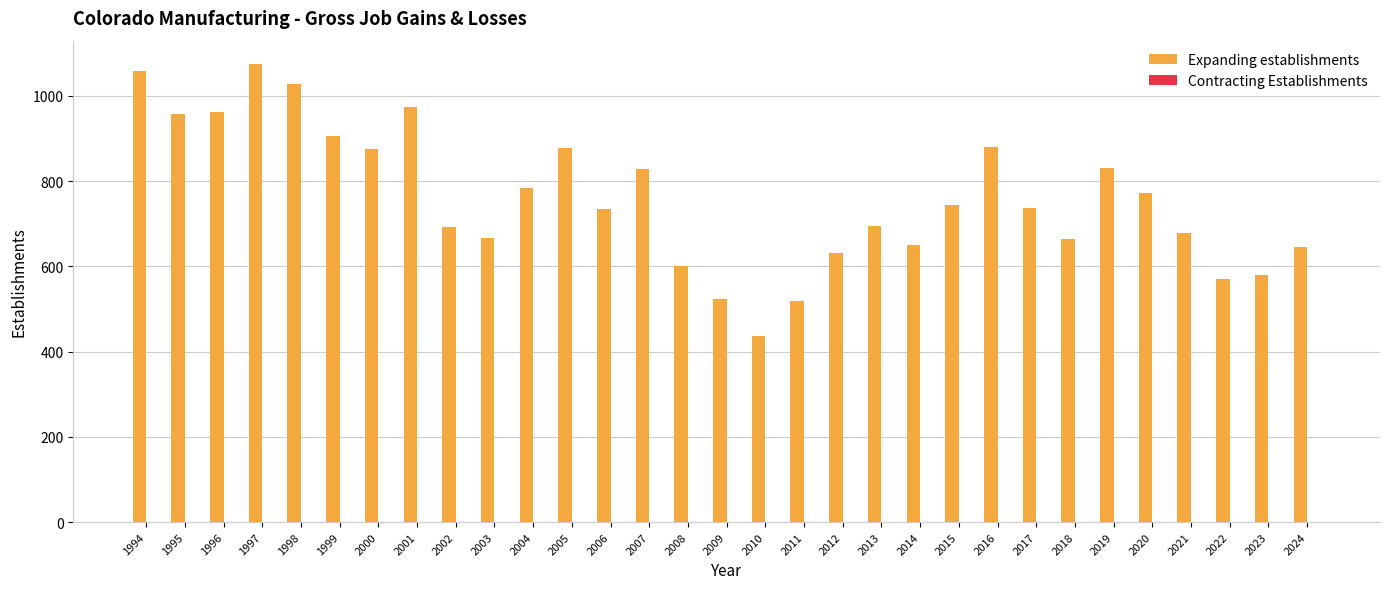

What is the approximate value at 2020, to the nearest 50?

750